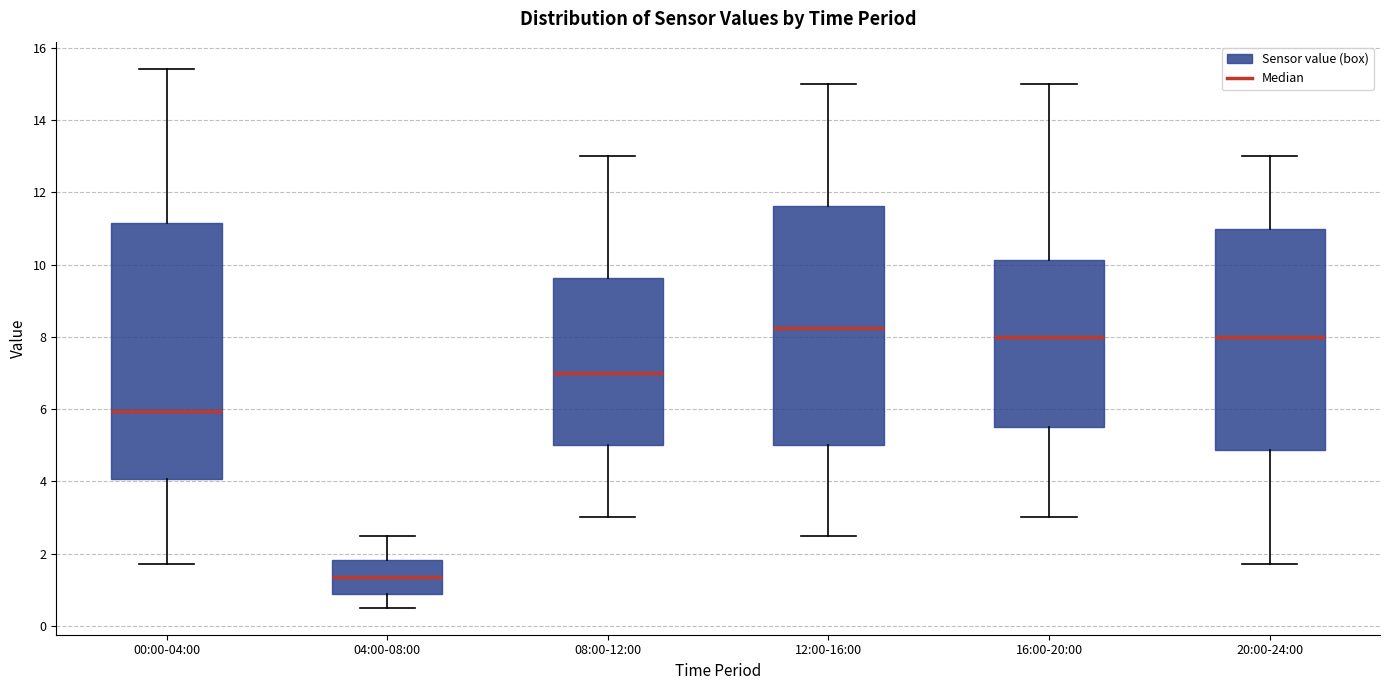

Reading left to right, read every box against the y-axis: the position of its median line, the range the box covers, and the ends of its whiskers. The values are not printed on the chart, so give them approximately, as read against the axis.

00:00-04:00: median 6.0, box 4.0 to 11.2, whiskers 1.8 to 15.4
04:00-08:00: median 1.4, box 0.8 to 1.8, whiskers 0.6 to 2.6
08:00-12:00: median 7.0, box 5.0 to 9.6, whiskers 3.0 to 13.0
12:00-16:00: median 8.2, box 5.0 to 11.6, whiskers 2.6 to 15.0
16:00-20:00: median 8.0, box 5.6 to 10.2, whiskers 3.0 to 15.0
20:00-24:00: median 8.0, box 4.8 to 11.0, whiskers 1.8 to 13.0